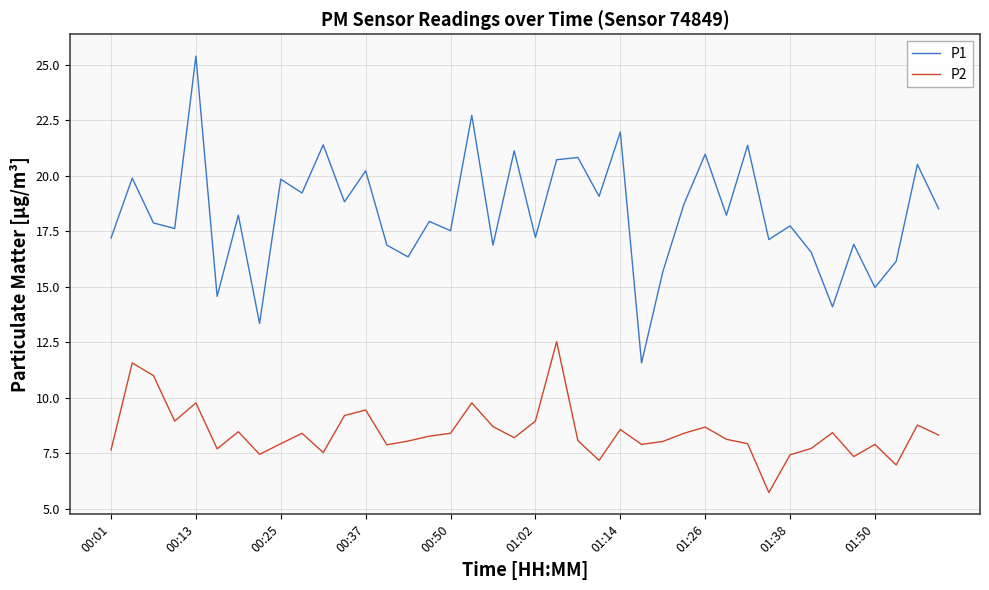

True or false: P1 and P2 intersect in this chart.

False